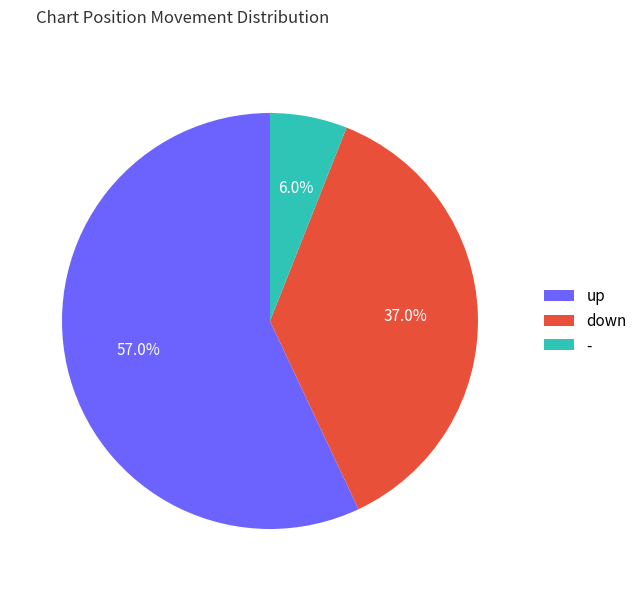

Which slice is the smallest?

-